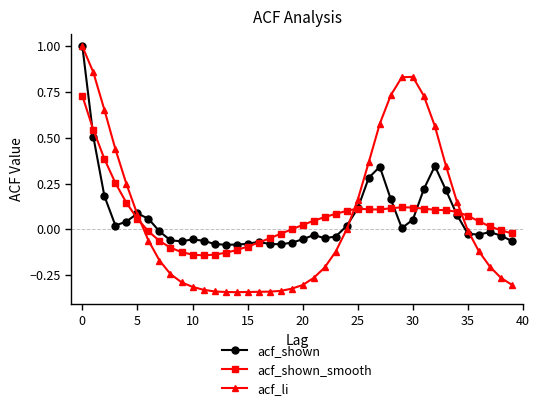

True or false: acf_shown_smooth has more than 1 interior local peaks.

True